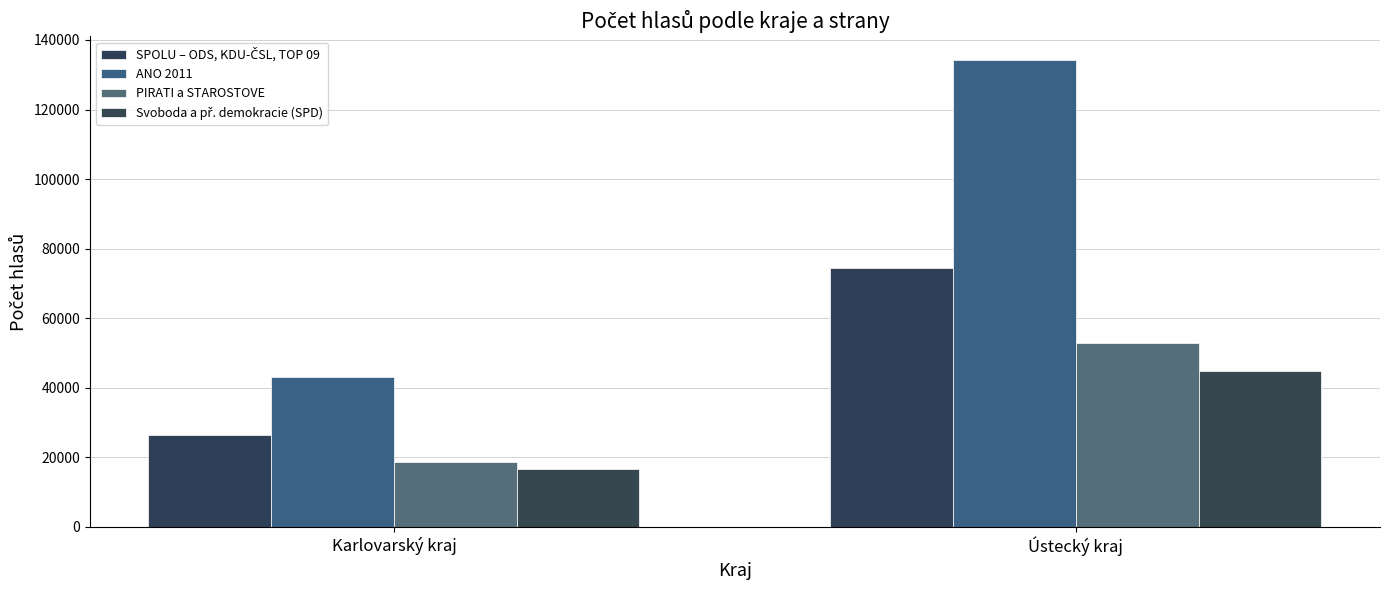

Does the chart contain stacked bars?

No